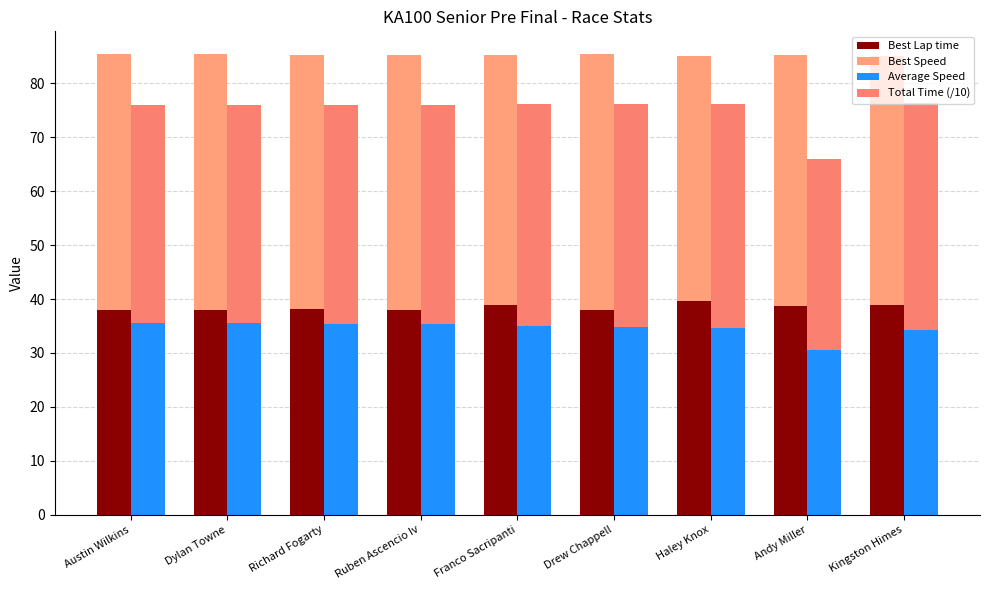

Reading left to right, extract all data points from this chart.

Best Lap time: 37.9	38.0	38.2	38.0	38.8	37.9	39.7	38.6	39.0
Best Speed: 47.5	47.4	47.1	47.3	46.4	47.5	45.4	46.6	46.2
Average Speed: 35.6	35.6	35.5	35.5	35.0	34.8	34.6	30.6	34.2
Total Time (/10): 40.4	40.5	40.6	40.6	41.1	41.4	41.7	35.3	42.0